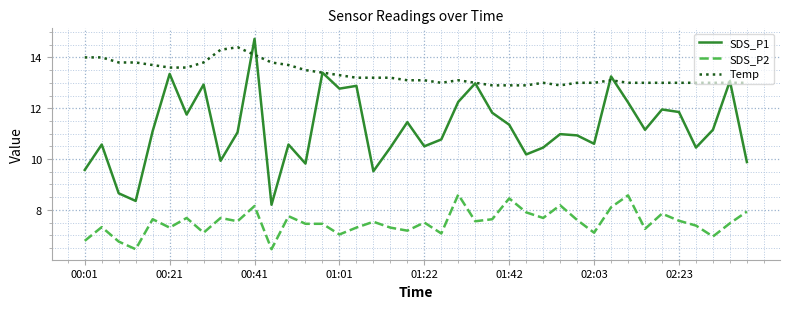

Which series has the largest total across all categories?

Temp